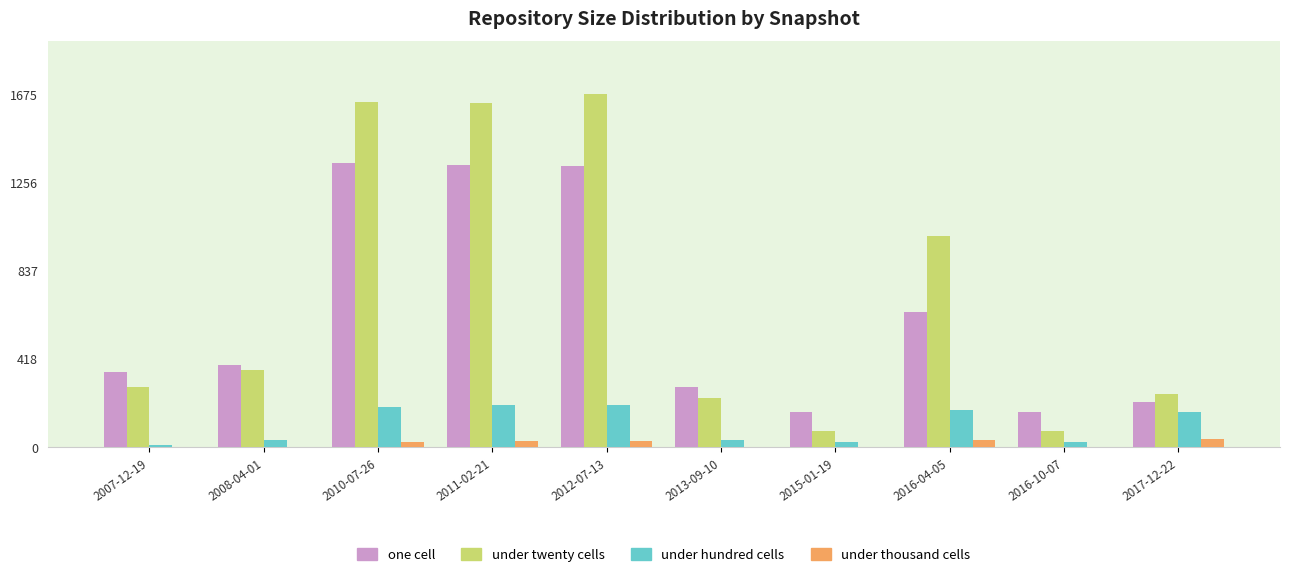

Which series has the largest total across all categories?

under twenty cells